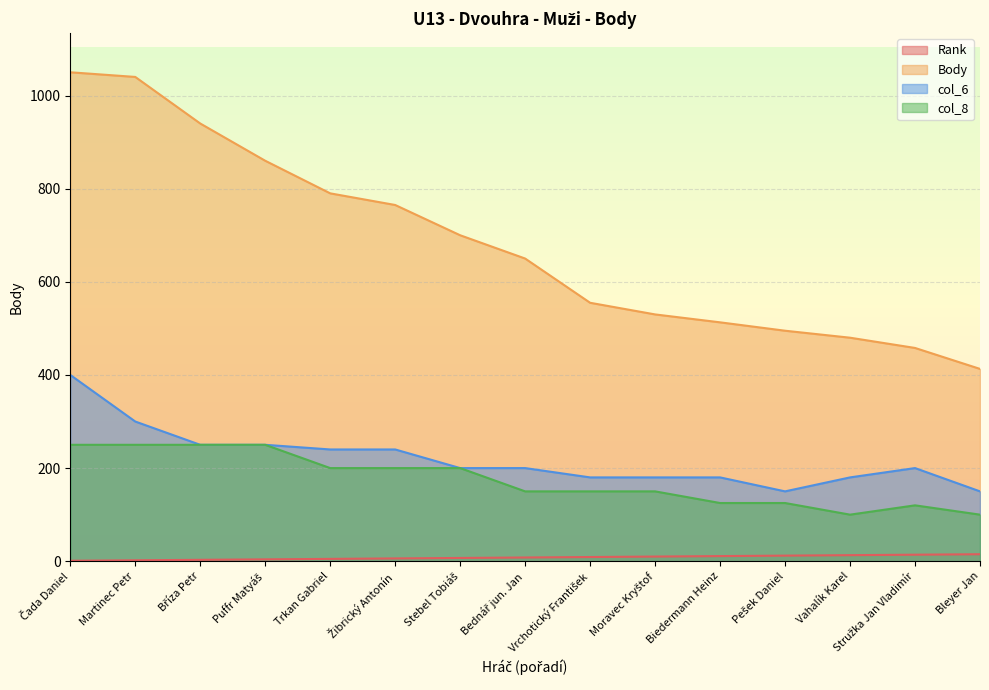

Is the value of Rank at Moravec Kryštof greater than the value of Body at Puffr Matyáš?

No